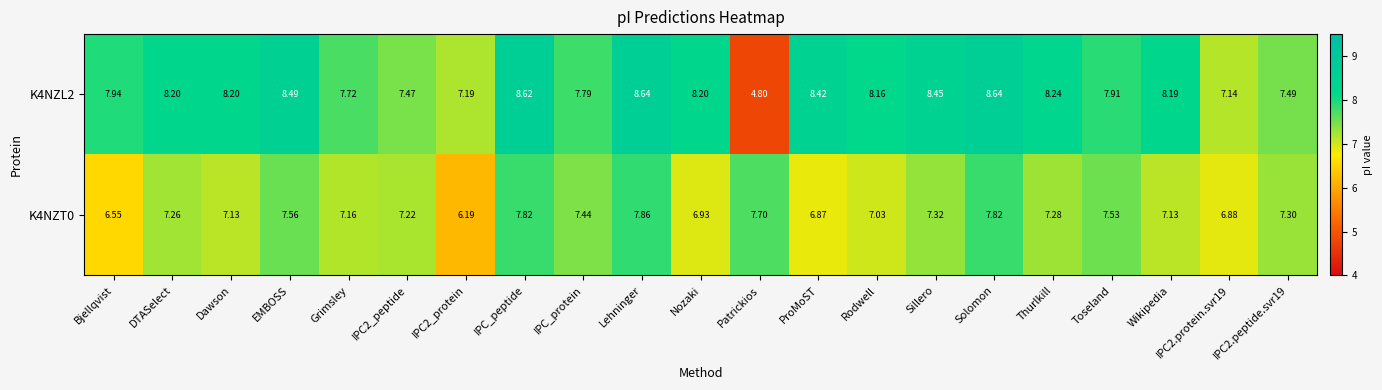

Where does the K4NZT0 series first go above 7?

DTASelect